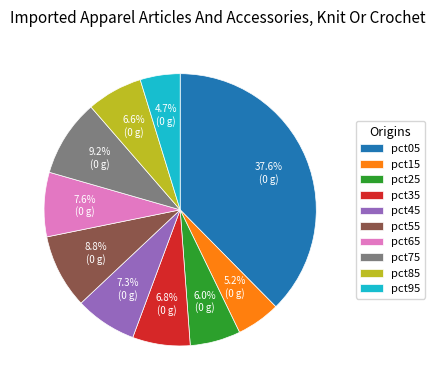

Between pct15 and pct45, which is larger?

pct45